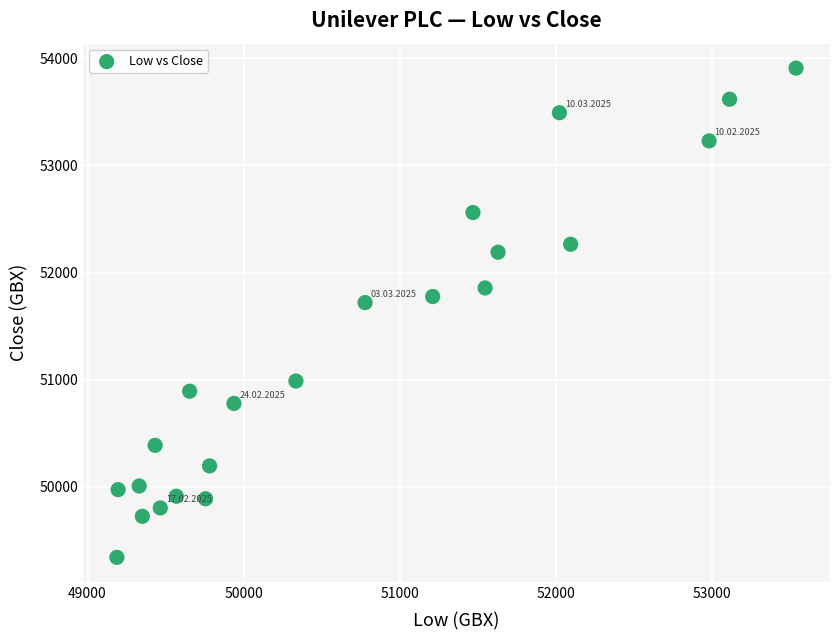

What Y value in the scatter plot is closest to 51625?

51720